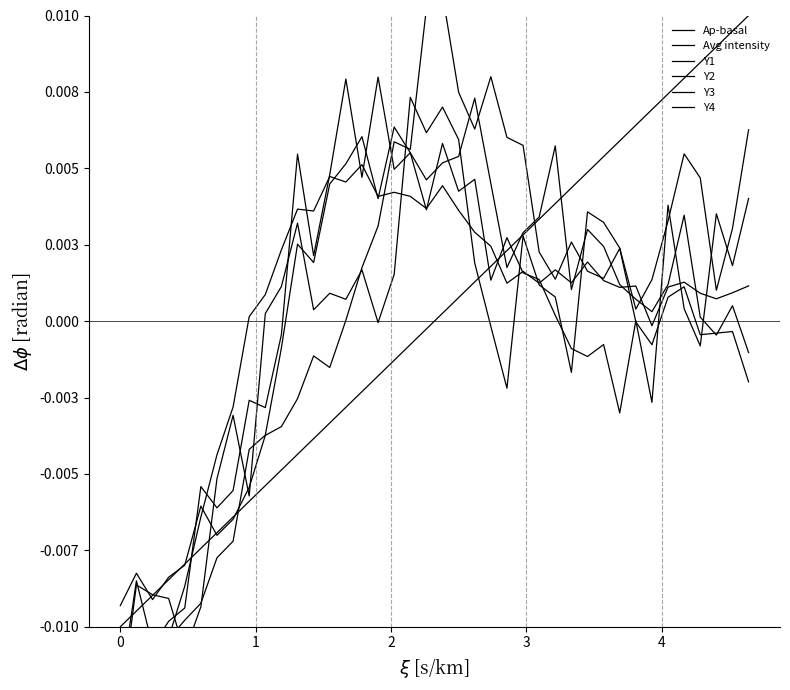

Is this an area chart (filled region under the line)?

No